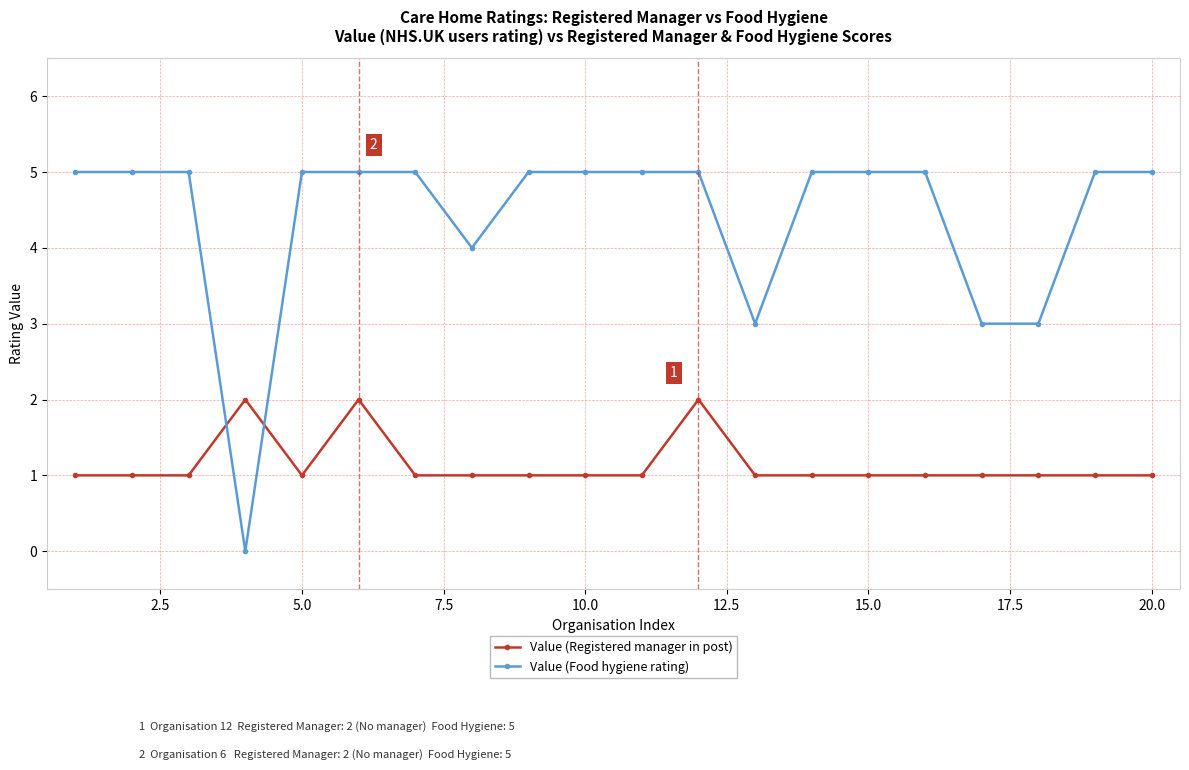

What is the highest value of the Value (Food hygiene rating) series?

5